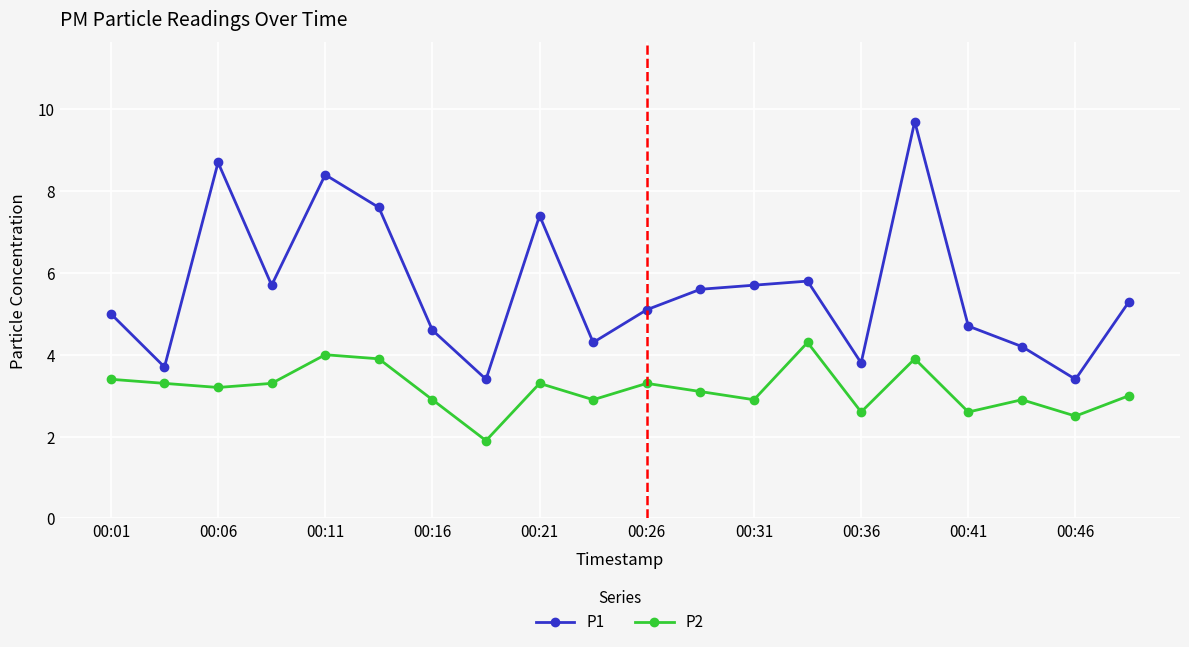

At how many categories does at least one series exceed 6?

5